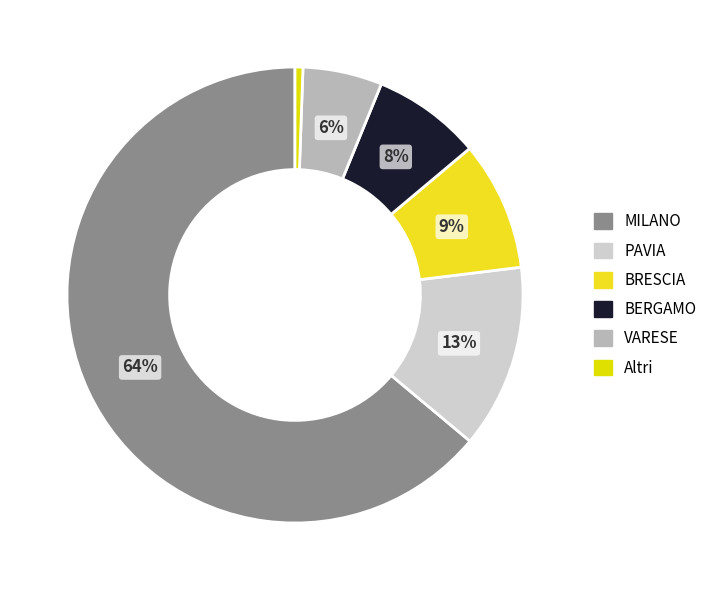

Combined, what portion of the pie is PAVIA and VARESE?

18.6%